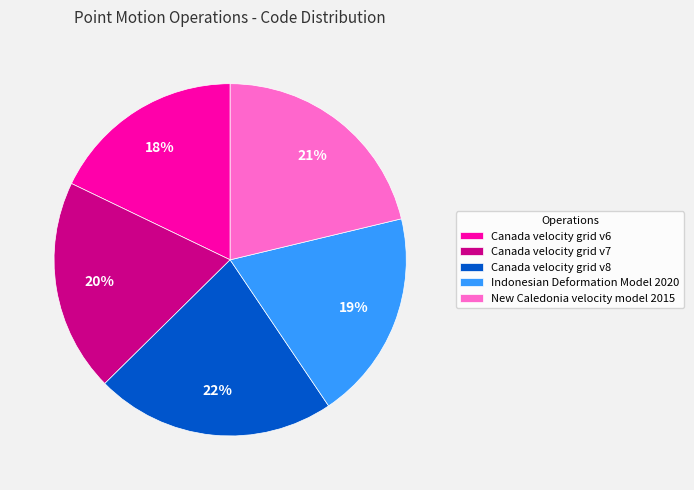

Is the sum of Canada velocity grid v7 and Indonesian Deformation Model 2020 greater than half?

No